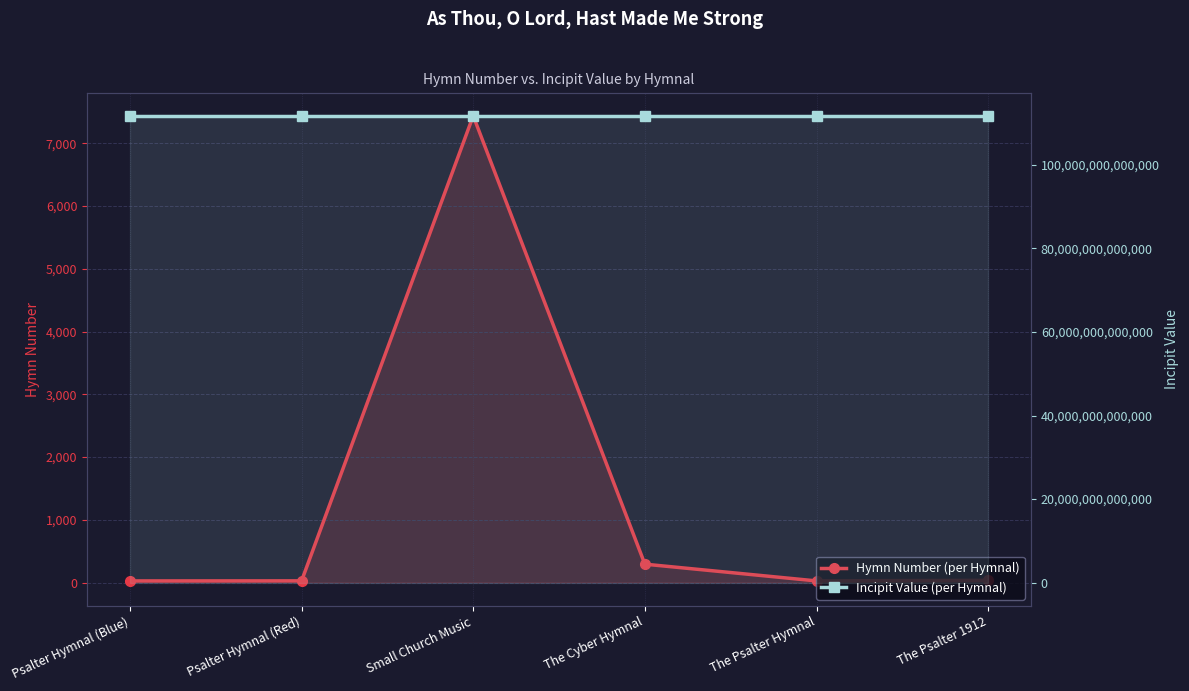

Between Psalter Hymnal (Blue) and The Psalter Hymnal, which is larger?

Psalter Hymnal (Blue)